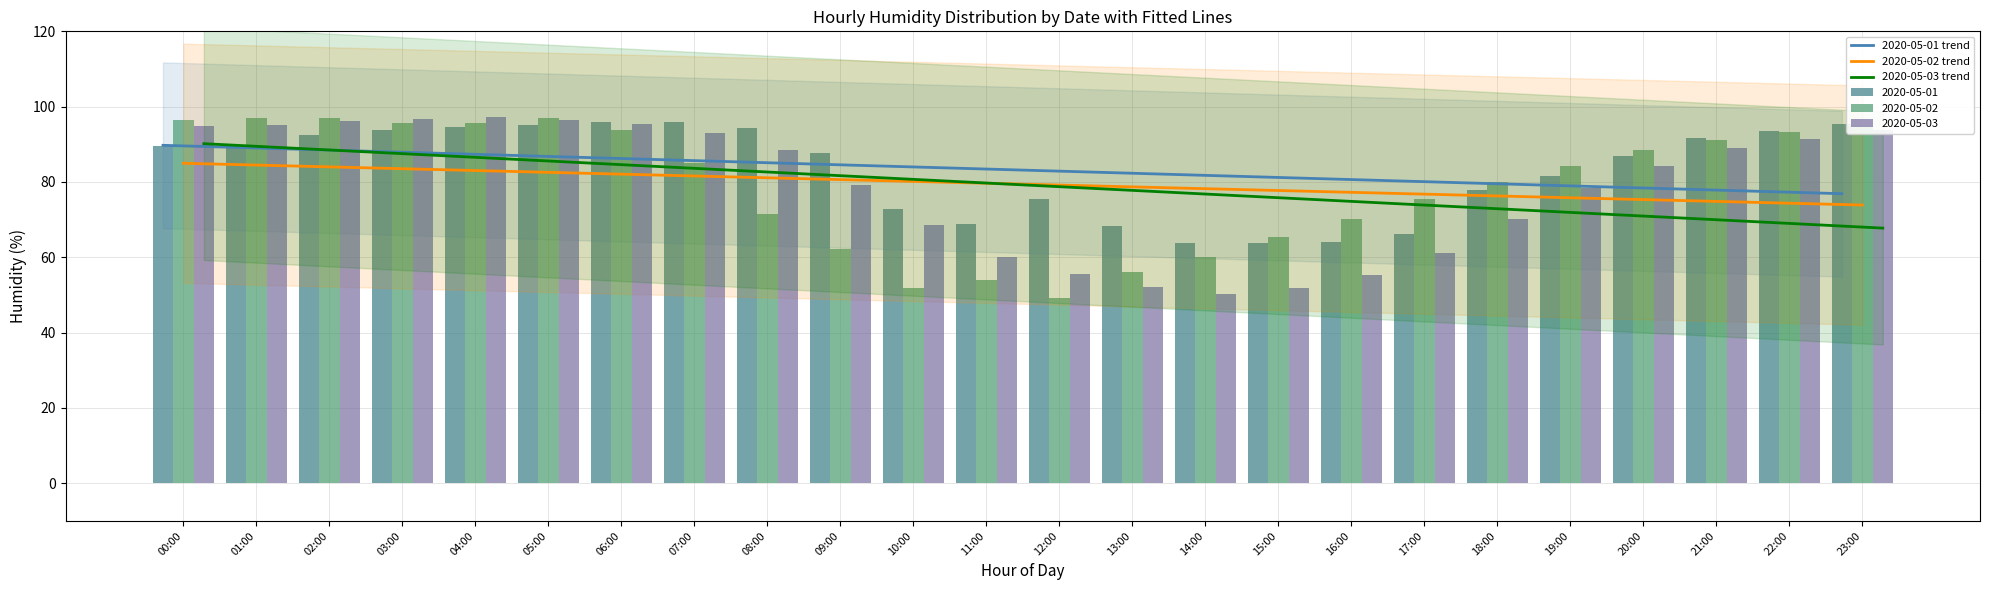

What is the lowest value of the 2020-05-01 trend series?

76.9